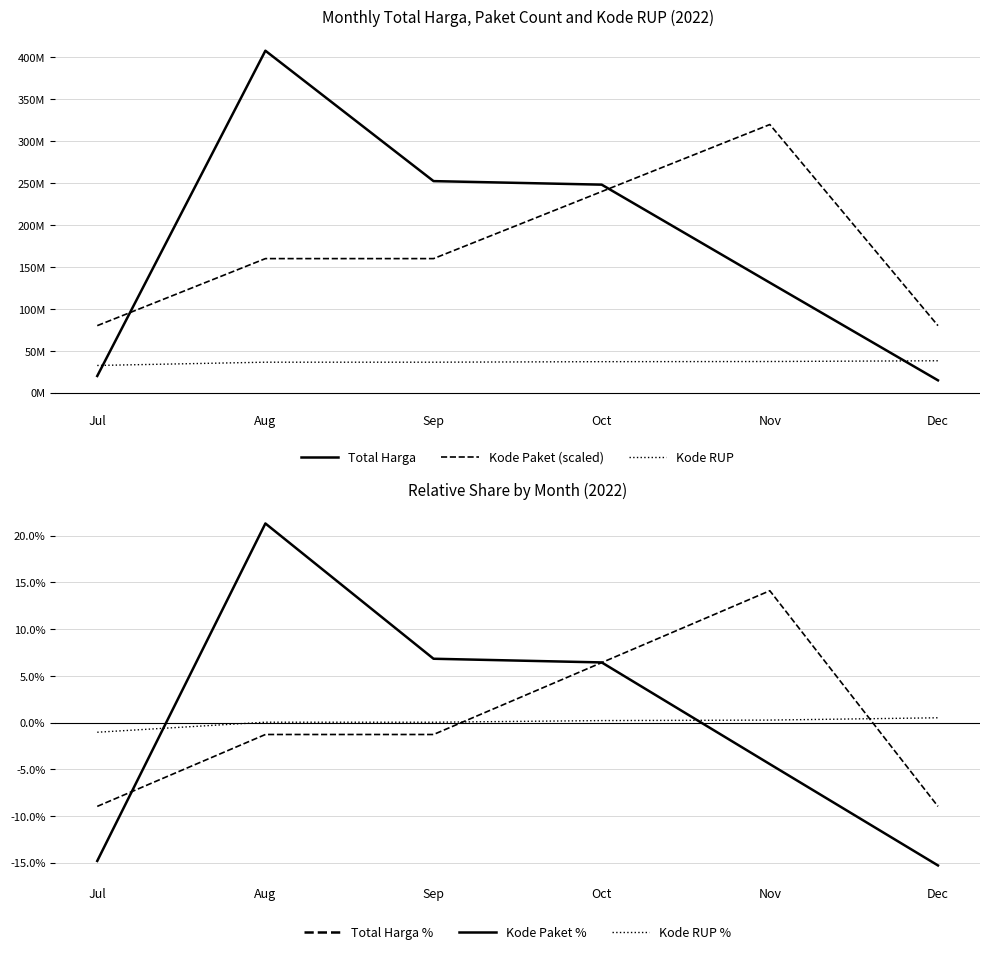

Reading left to right, list all the values displayed in this chart.

Total Harga: Jul=19950000.0	Aug=408075000.0	Sep=252477000.0	Oct=248250000.0	Nov=131300000.0	Dec=14750000.0
Kode Paket (scaled): Jul=80000000.0	Aug=160000000.0	Sep=160000000.0	Oct=240000000.0	Nov=320000000.0	Dec=80000000.0
Kode RUP: Jul=32487834.0	Aug=36384315.0	Sep=36381350.0	Oct=37013271.0	Nov=37205013.0	Dec=38099253.0
Total Harga %: Jul=-14.8	Aug=21.3	Sep=6.8	Oct=6.4	Nov=-4.5	Dec=-15.3
Kode Paket %: Jul=-9.0	Aug=-1.3	Sep=-1.3	Oct=6.4	Nov=14.1	Dec=-9.0
Kode RUP %: Jul=-1.0	Aug=0.0	Sep=0.0	Oct=0.2	Nov=0.3	Dec=0.5